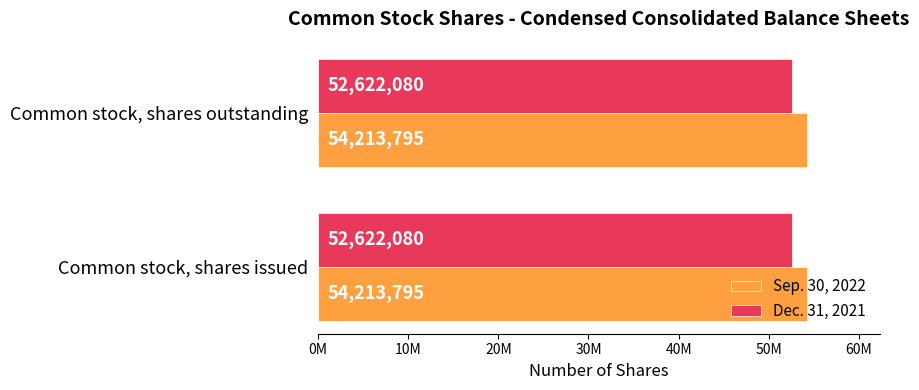

What are all the series names shown in the legend?

Sep. 30, 2022, Dec. 31, 2021